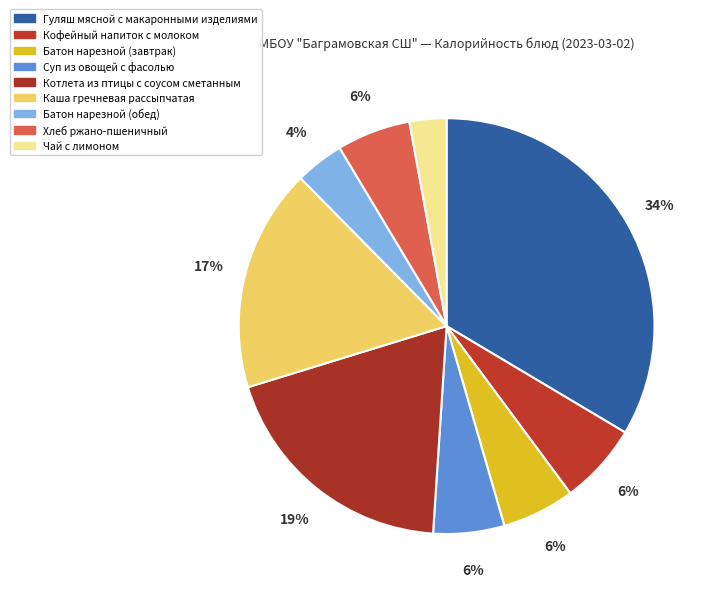

True or false: Хлеб ржано-пшеничный accounts for 1% of the total.

False